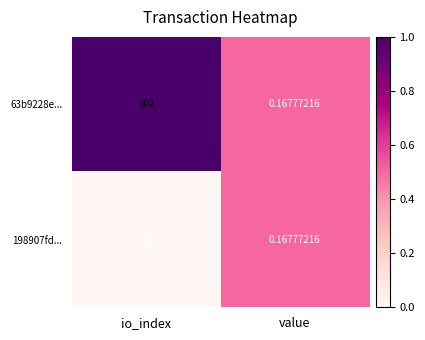

List the labels in order of 63b9228e... value, largest first.

io_index, value